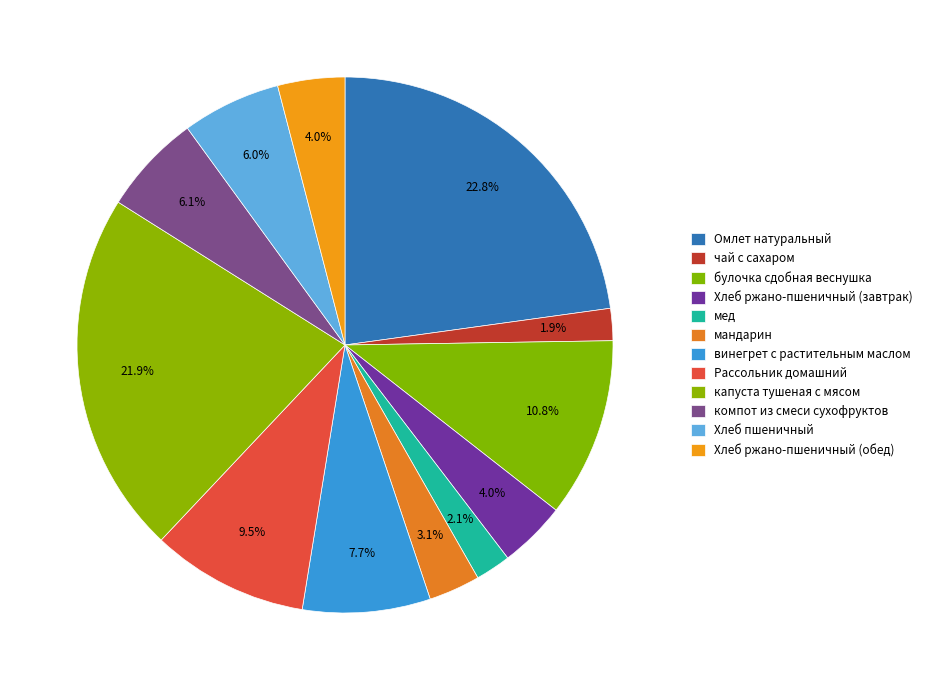

What is the total percentage of капуста тушеная с мясом and винегрет с растительным маслом?

29.6%